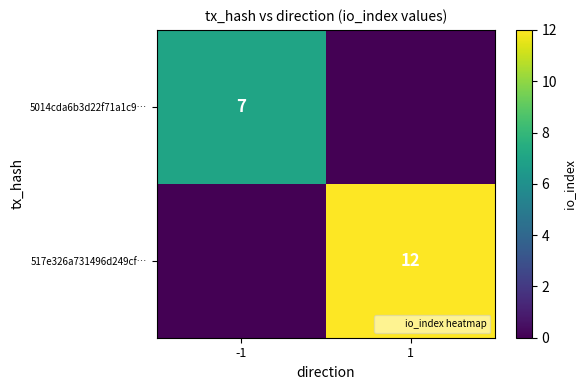

What is the highest value of the 517e326a731496d249cf… series?

12